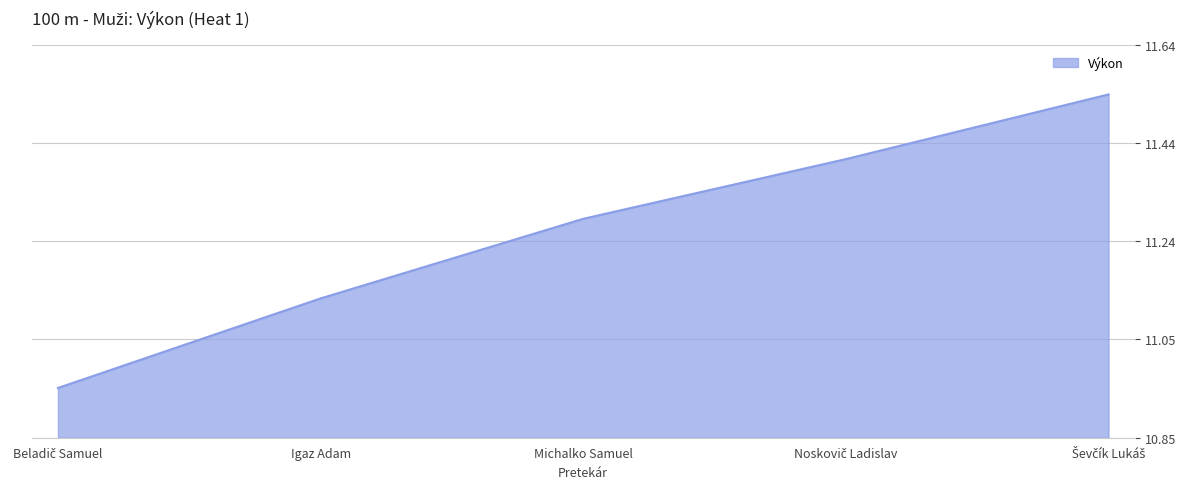

Where does the data first go above 11?

Igaz Adam